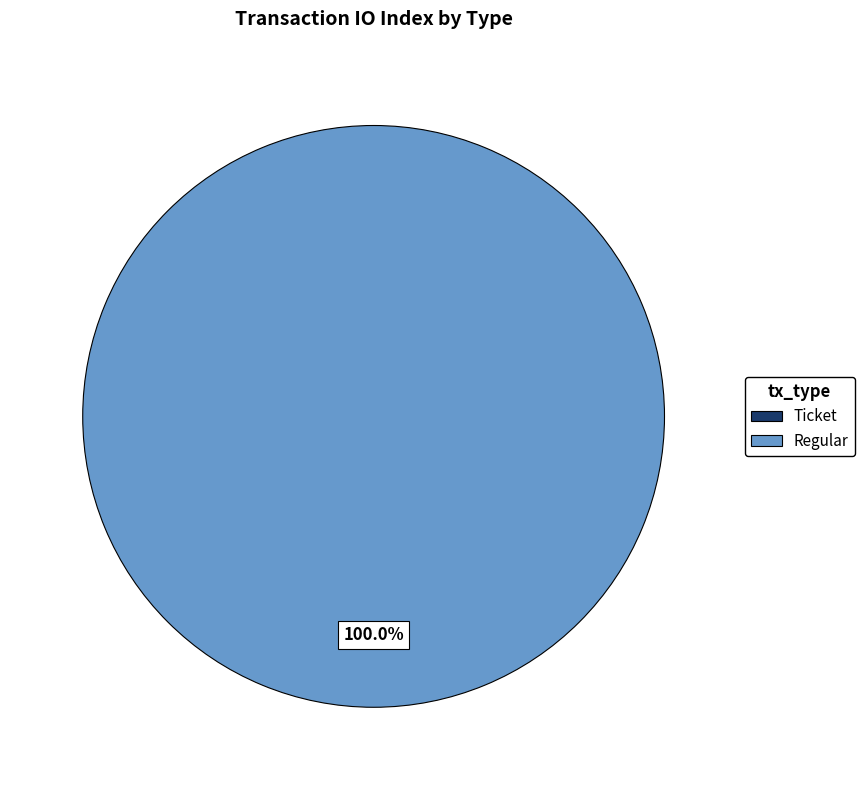

True or false: Ticket accounts for 0% of the total.

True